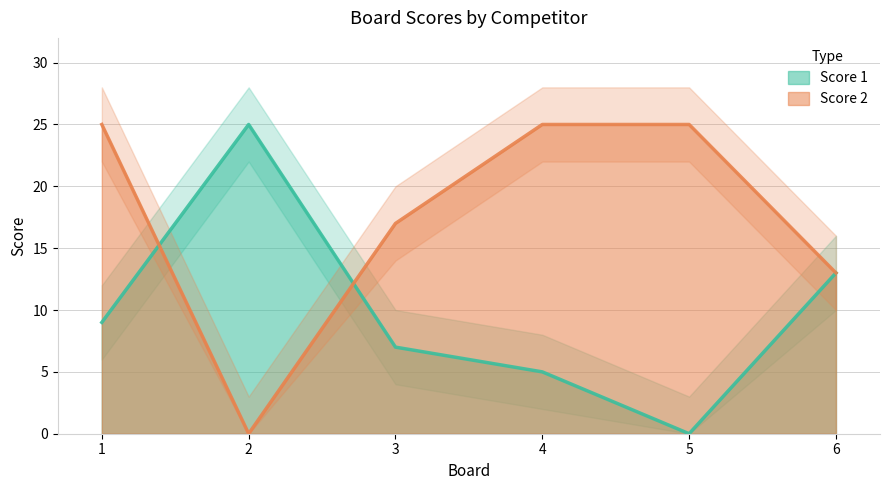

True or false: Score 1 has a value of 5 at 4.

True